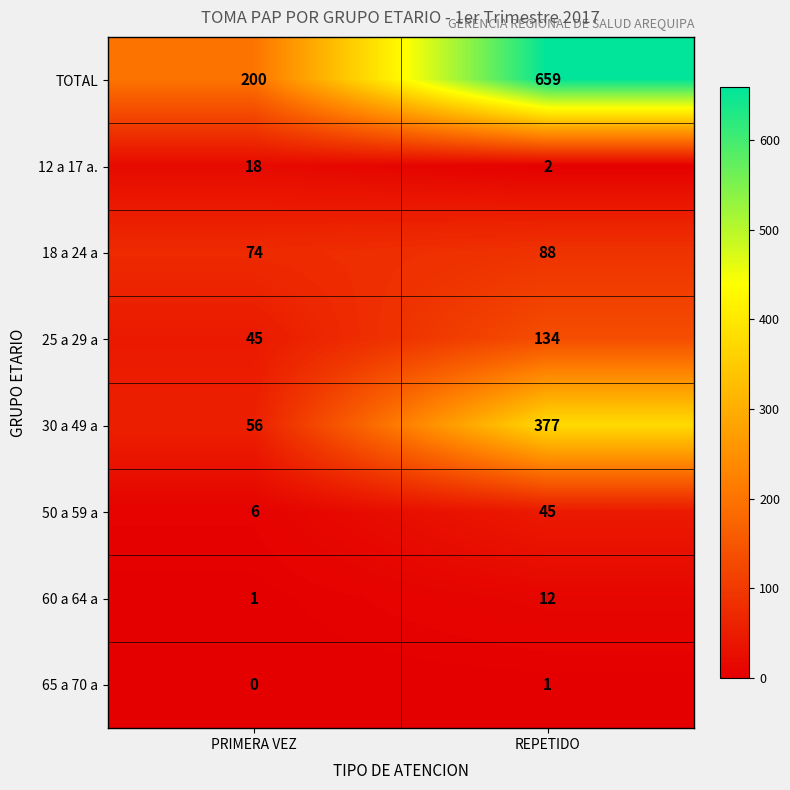

What is the maximum value shown in the chart?

659